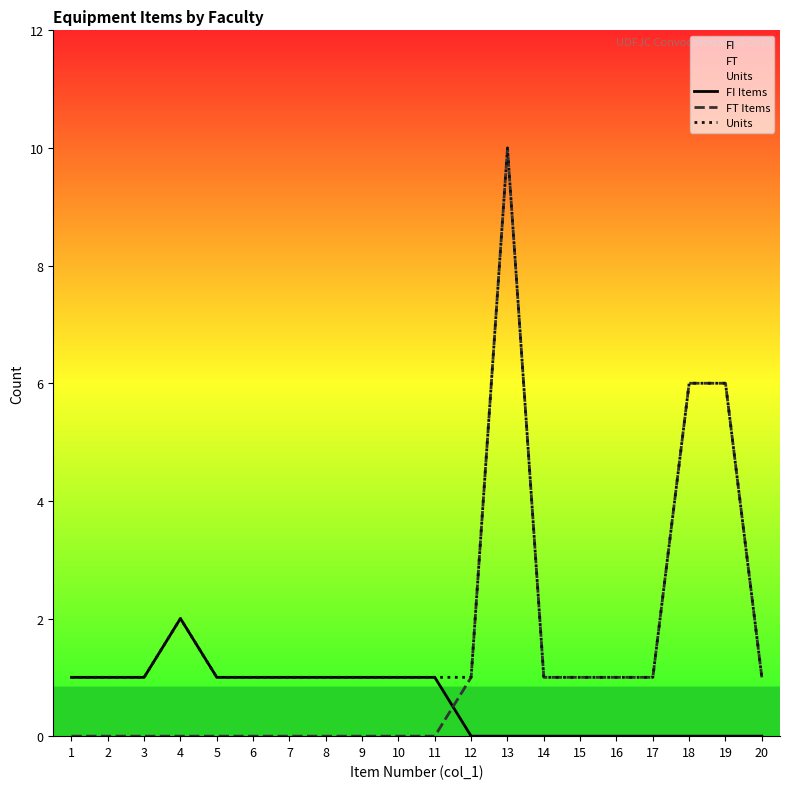

Which series has the largest total across all categories?

Units